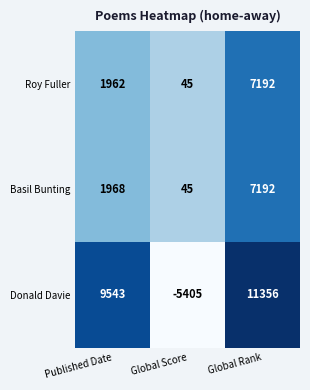

Reading left to right, transcribe all the data shown in this chart.

Roy Fuller: 1962	45	7192
Basil Bunting: 1968	45	7192
Donald Davie: 9543	-5405	11356